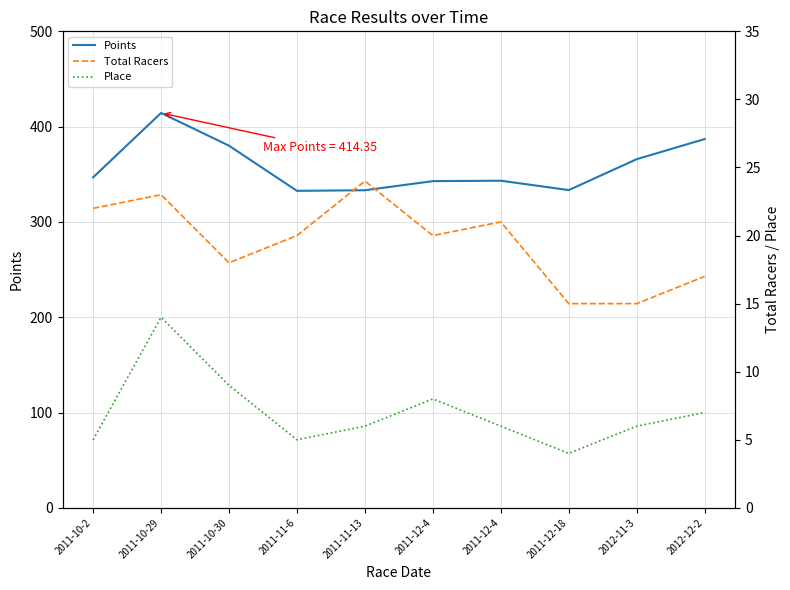

What is the value of the Points point at the 5th from the left?

333.3